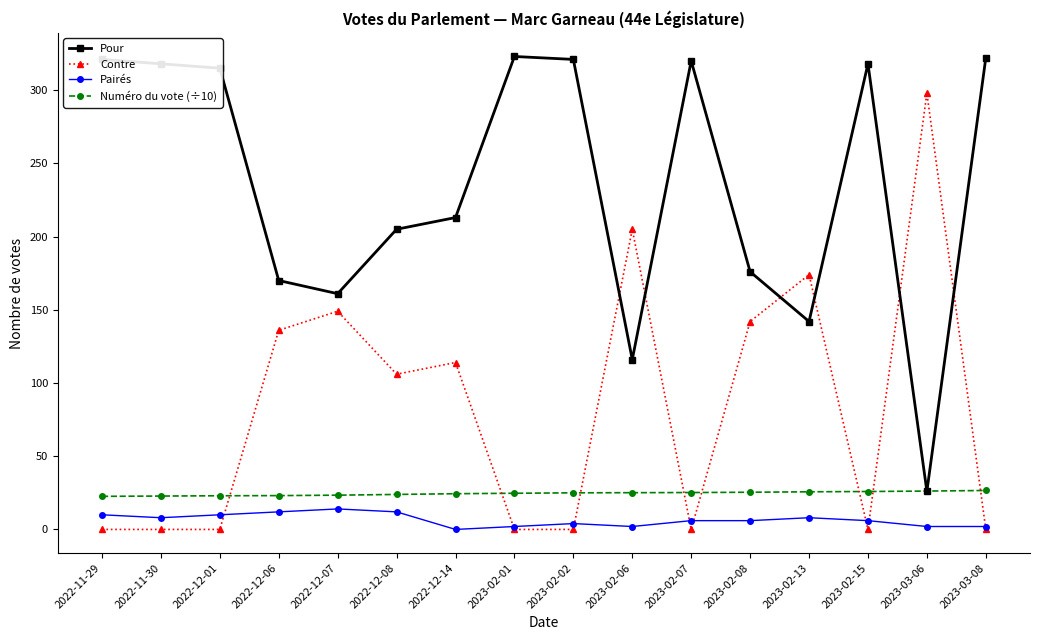

What is the difference between the Numéro du vote (÷10) values at 2023-02-02 and 2022-11-30?

2.2